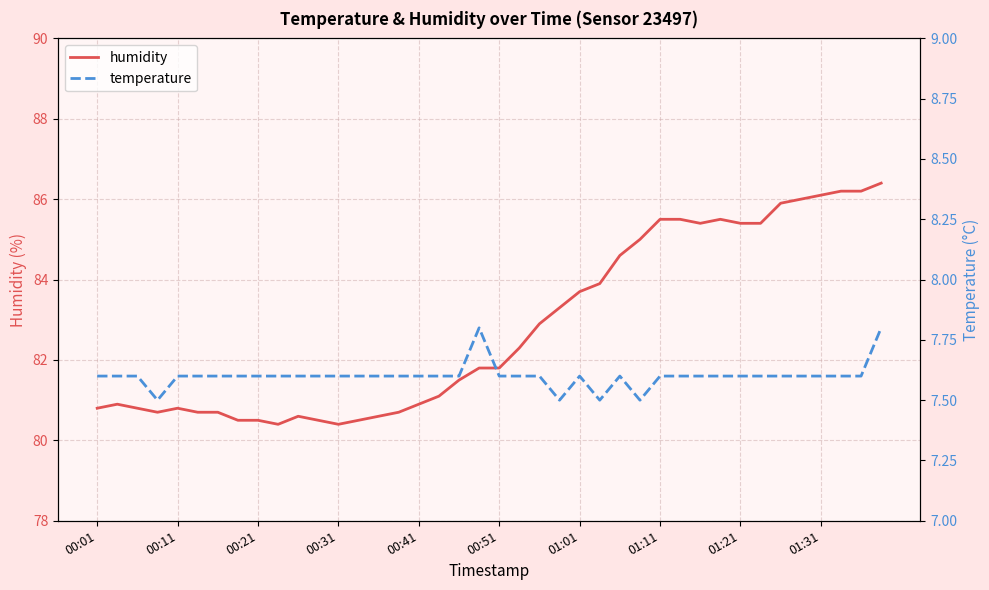

The temperature series shows 3.7 at 39. True or false?

False